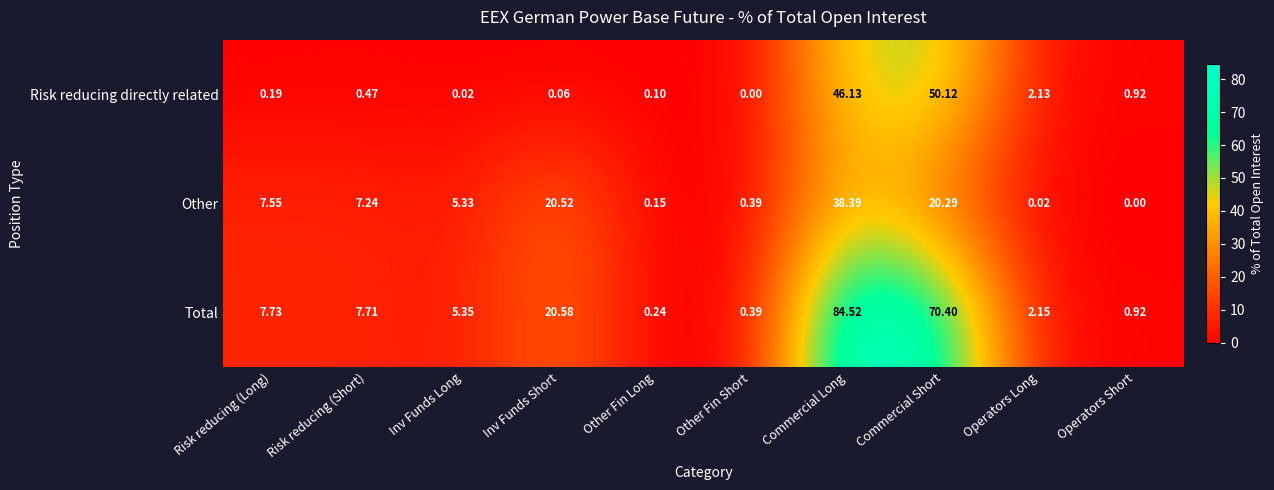

Rank the series at Inv Funds Long from lowest to highest value.

Risk reducing directly related, Other, Total